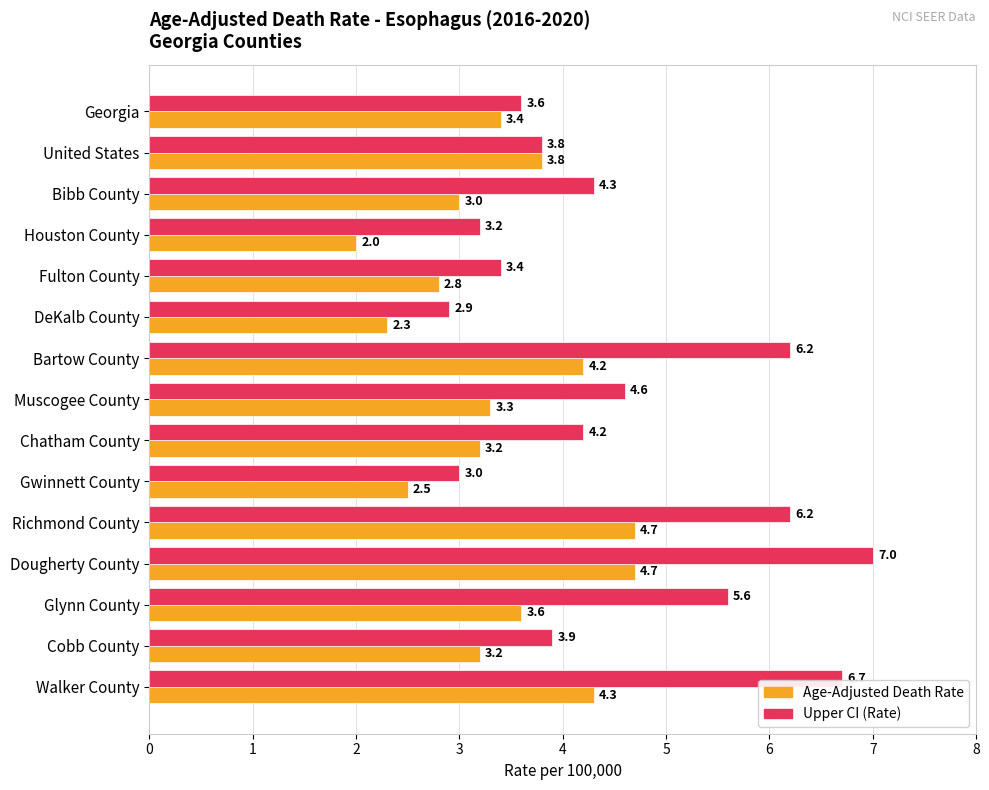

Which series has the widest spread of values?

Upper CI (Rate)